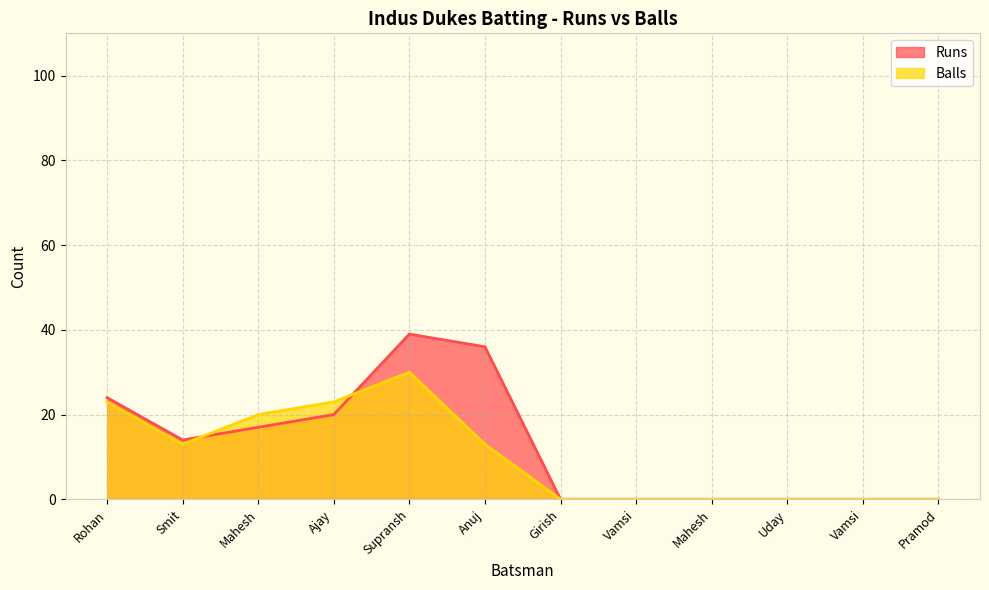

How many Balls values are between 0 and 23?

11